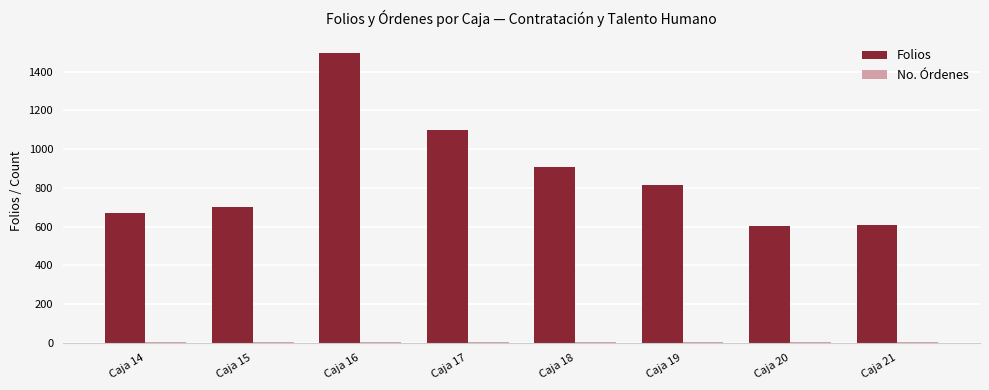

Which series has the largest total across all categories?

Folios